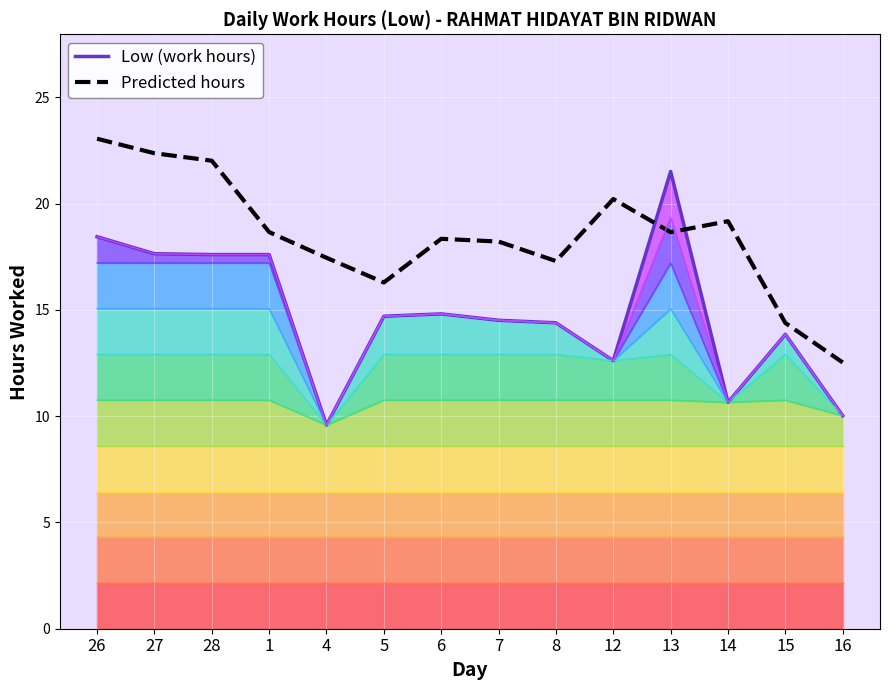

True or false: Low (work hours) has more than 0 interior local peaks.

True